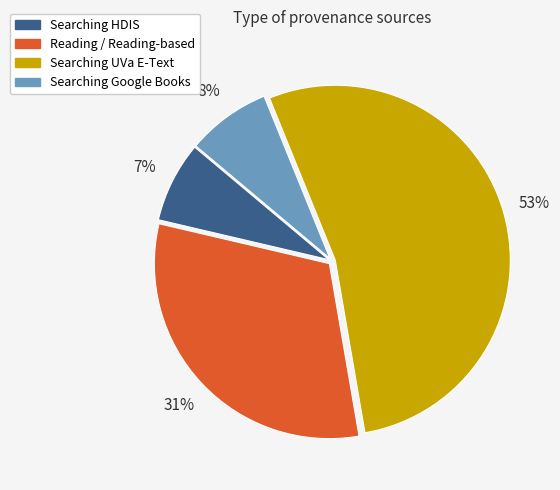

How many segments does this pie chart have?

4